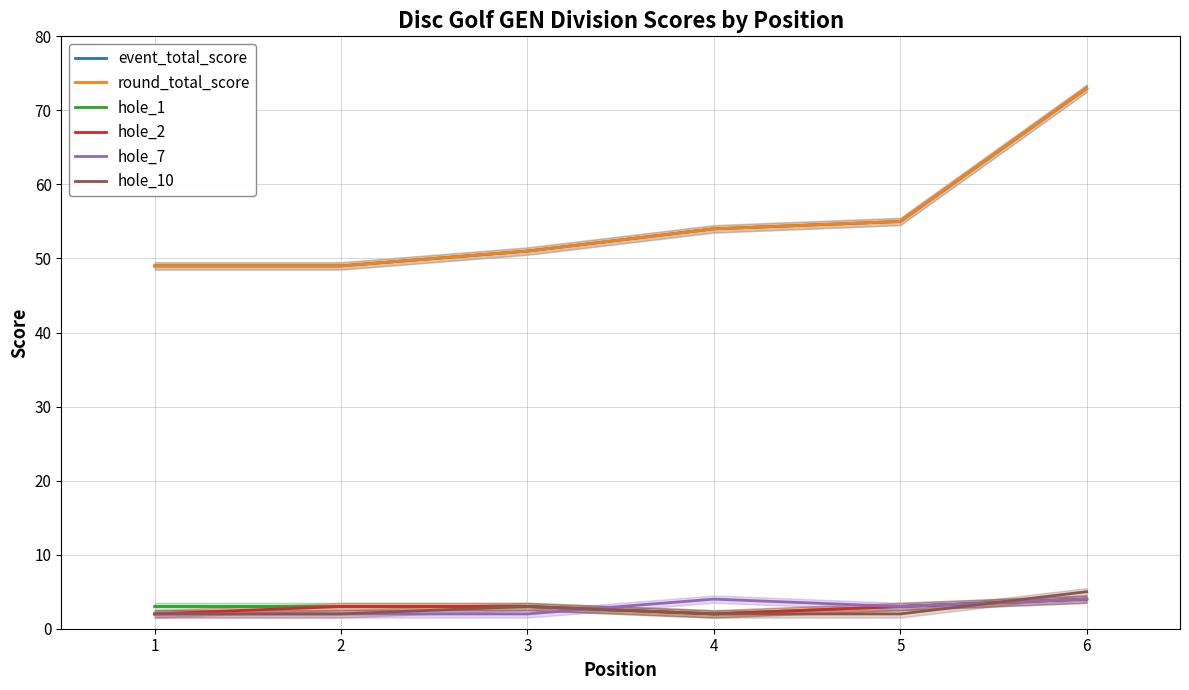

At which category is the sum across all series the highest?

6